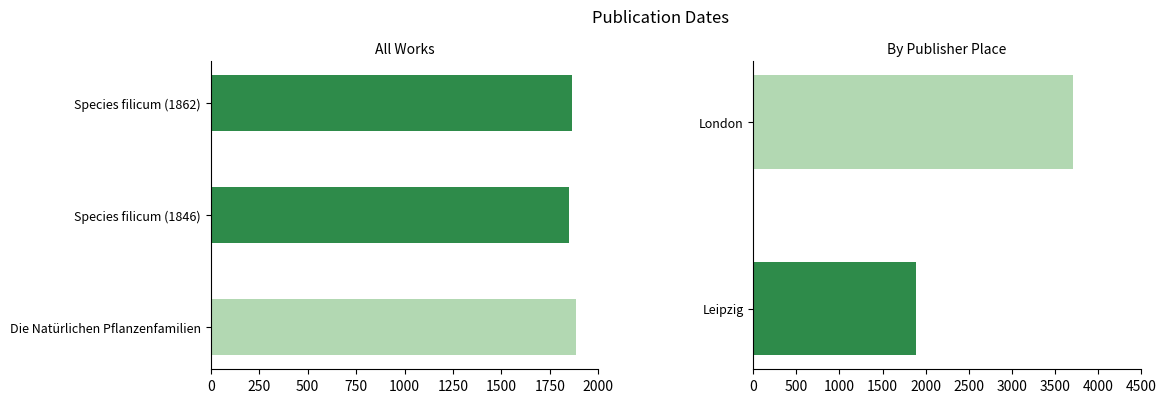

Which category has the lowest value across all series?

Species filicum (1846)